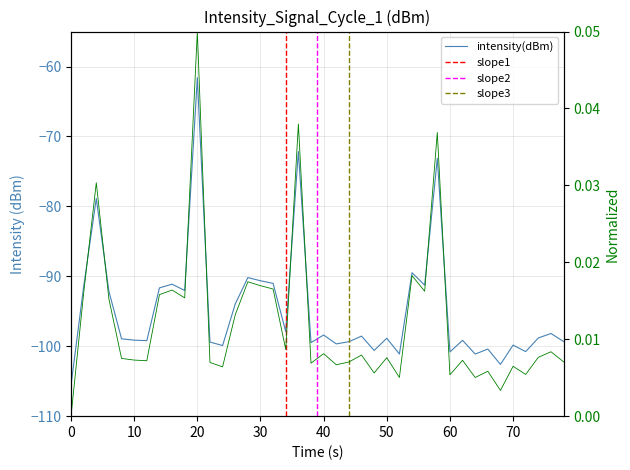

How many categories are shown in the chart?

40